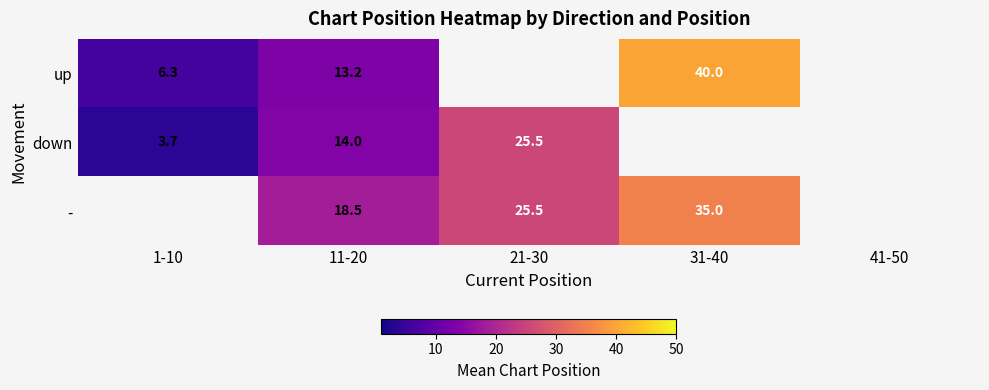

At which label does down first exceed 25?

21-30